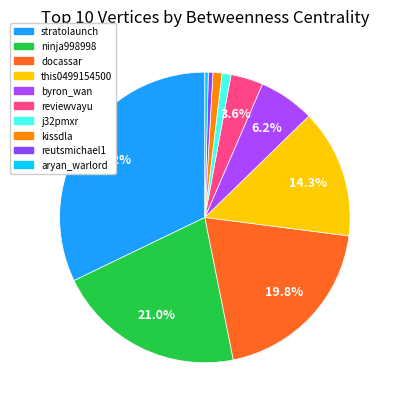

Rank the categories by value from highest to lowest.

stratolaunch, ninja998998, docassar, this0499154500, byron_wan, reviewvayu, j32pmxr, kissdla, reutsmichael1, aryan_warlord